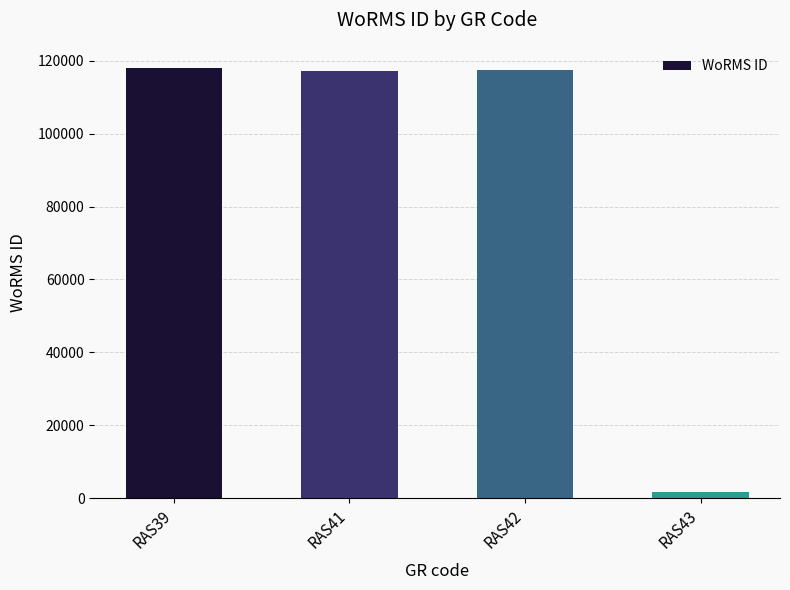

What is the value of the 3rd bar from the left?

117388